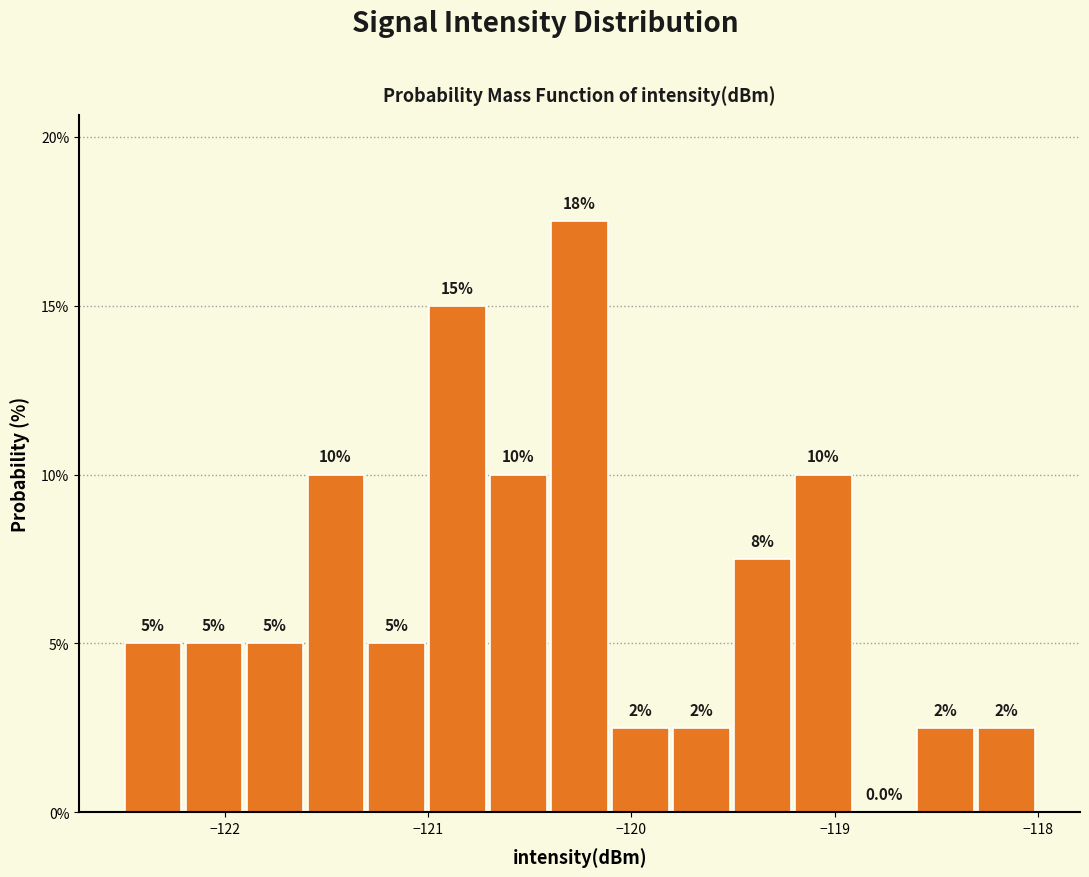

Around what value on the x-axis is the tallest bar? Give the approximate position of its centre, as read against the axis.

-120.3